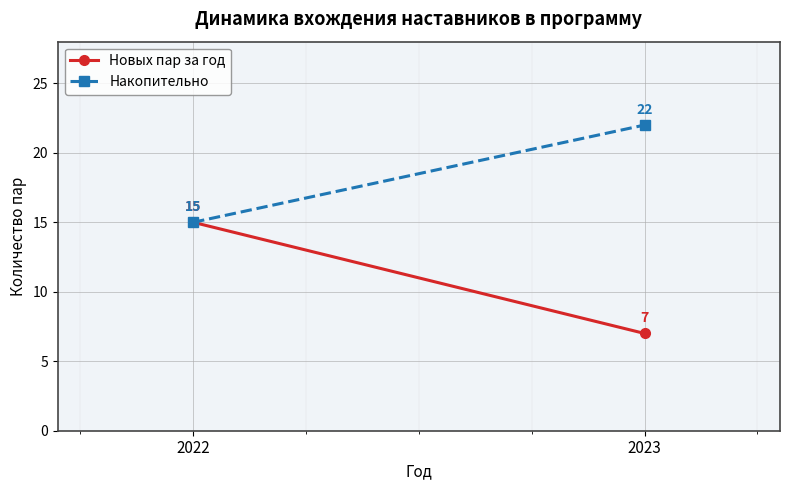

What is the difference between the maximum and minimum values in the Новых пар за год series?

8